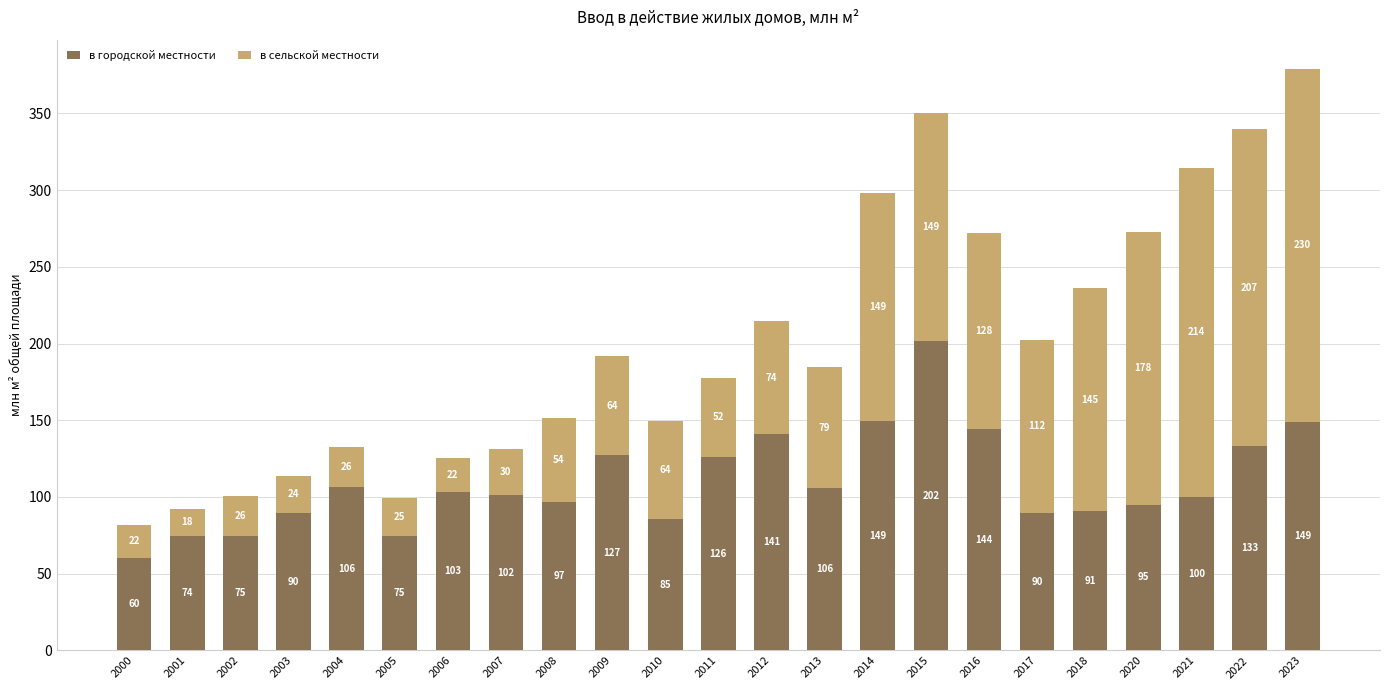

At which label does в городской местности first exceed 101?

2004